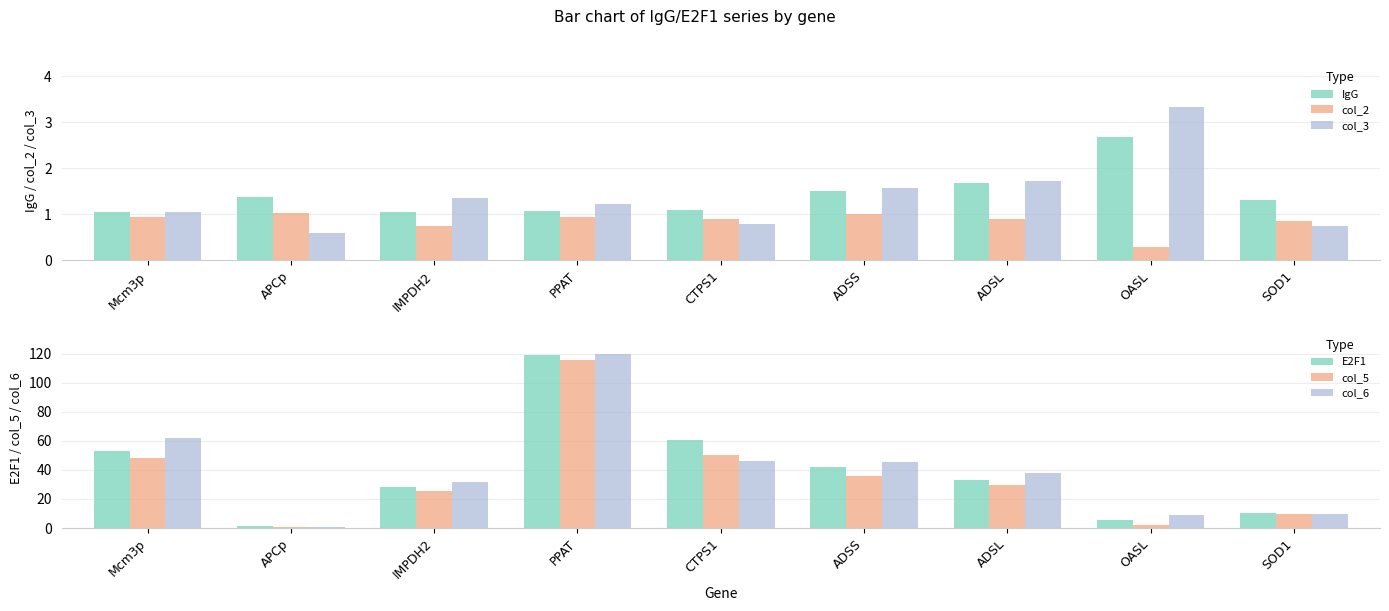

Which series has the largest total across all categories?

col_6